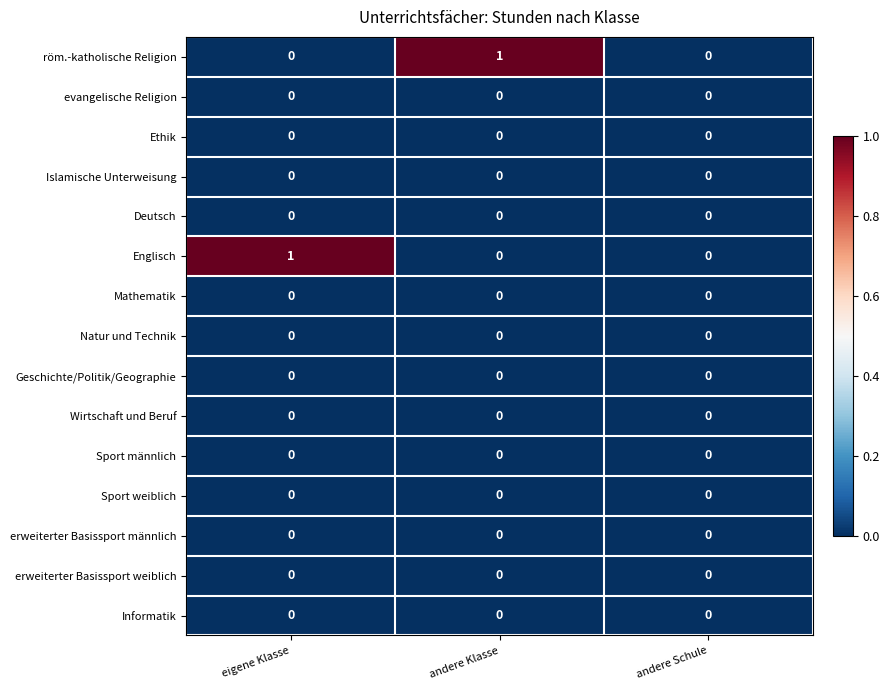

True or false: Deutsch has a value of 0 at andere Schule.

True